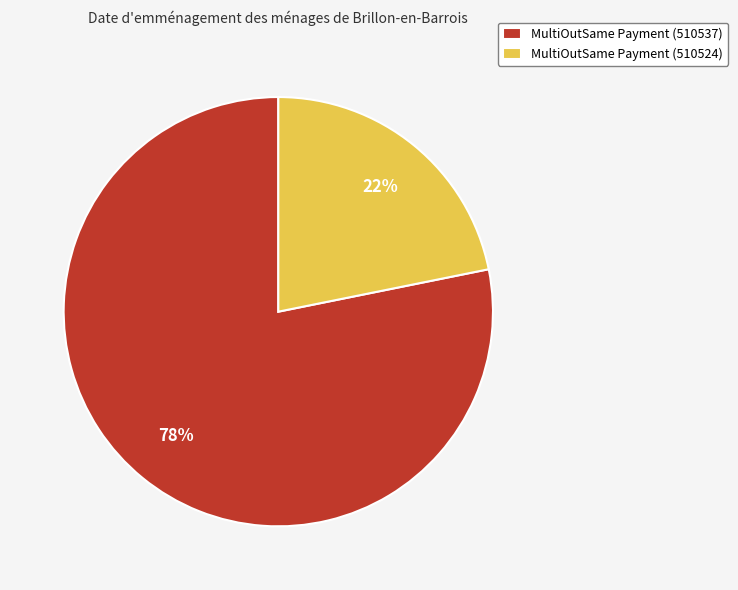

What is the largest slice in the pie chart?

MultiOutSame Payment (510537)